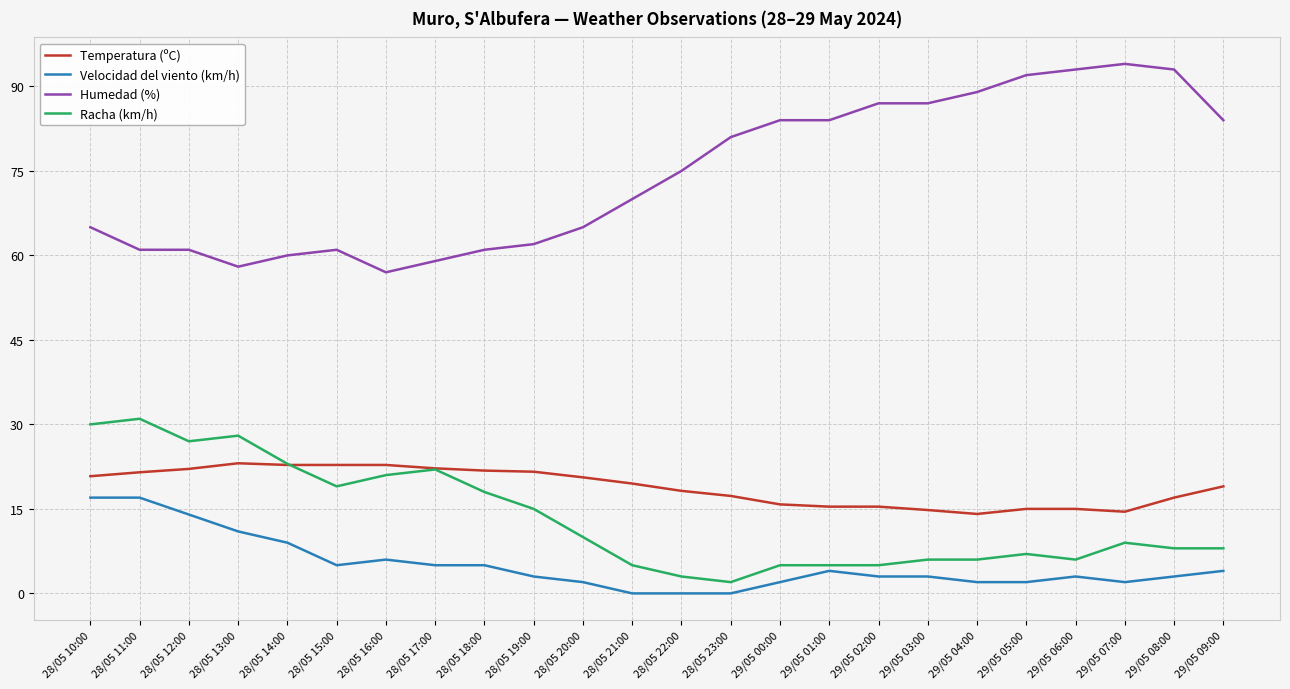

Which category has the highest value in the Racha (km/h) series?

28/05 11:00